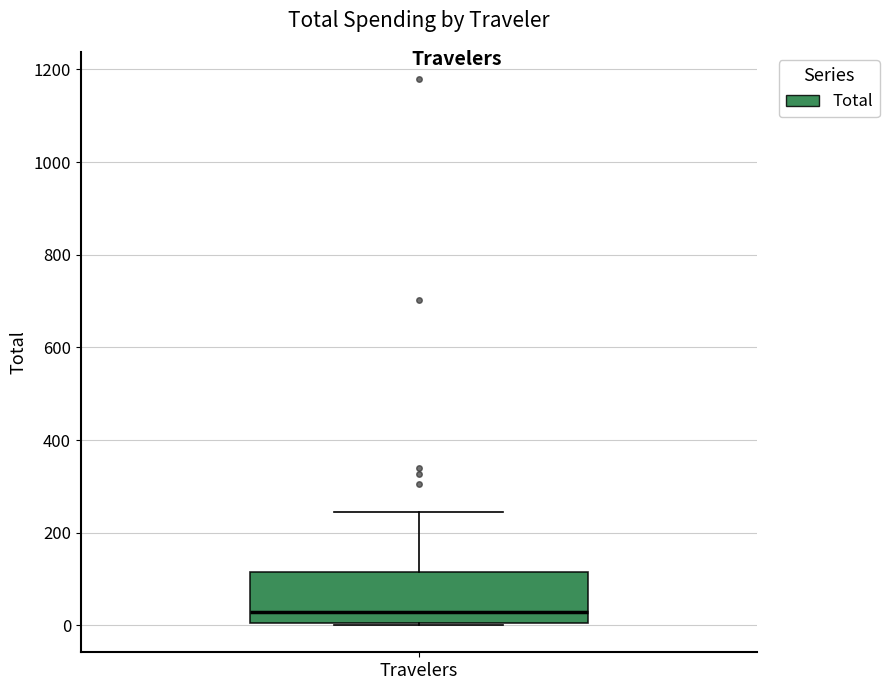

Read this box plot against the y-axis: the position of the median line, the range covered by the box, and the ends of both whiskers. The values are not printed on the chart, so give them approximately, as read against the axis.

median 20, box 0 to 120, whiskers 0 to 240